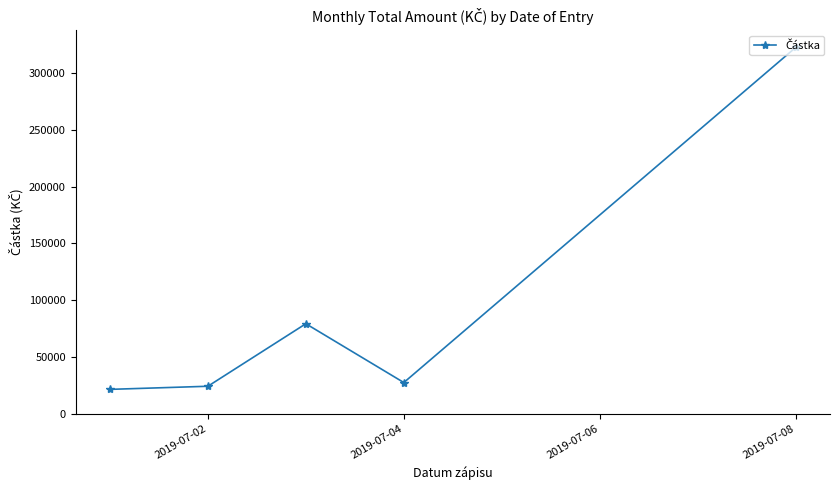

What is the sum of all values?

474651.0